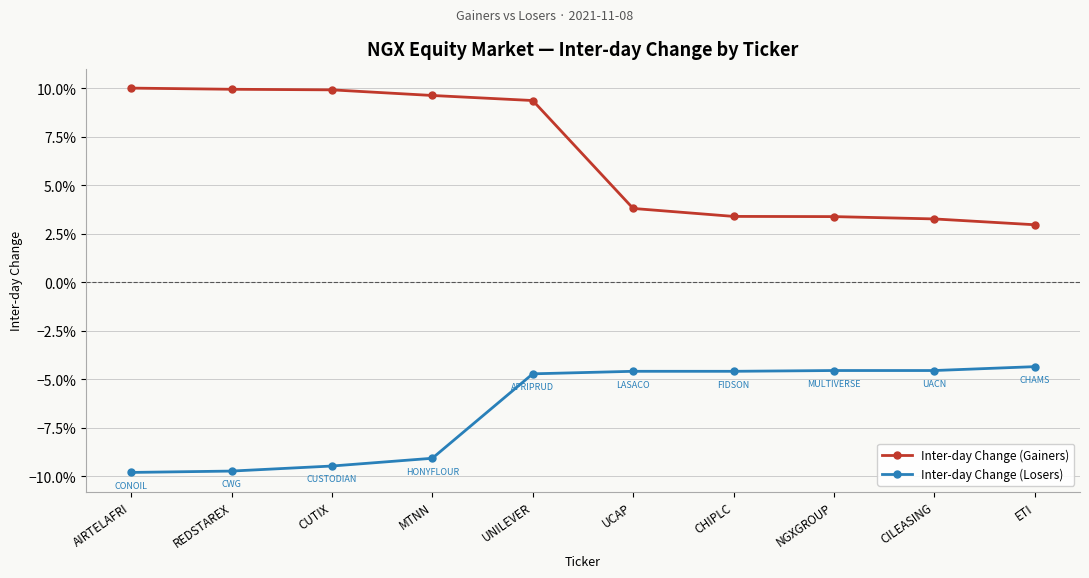

What is the sum of the Inter-day Change (Gainers) values at NGXGROUP and UNILEVER?

0.1